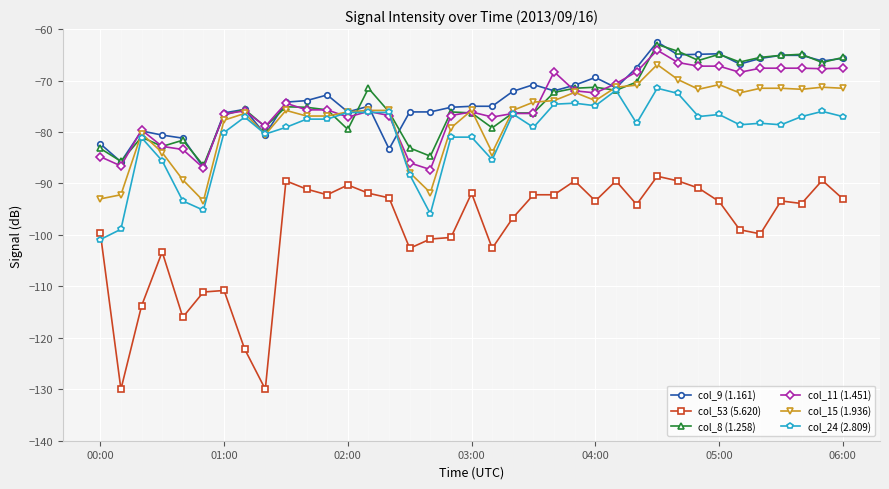

What is the minimum value shown in the chart?

-130.0